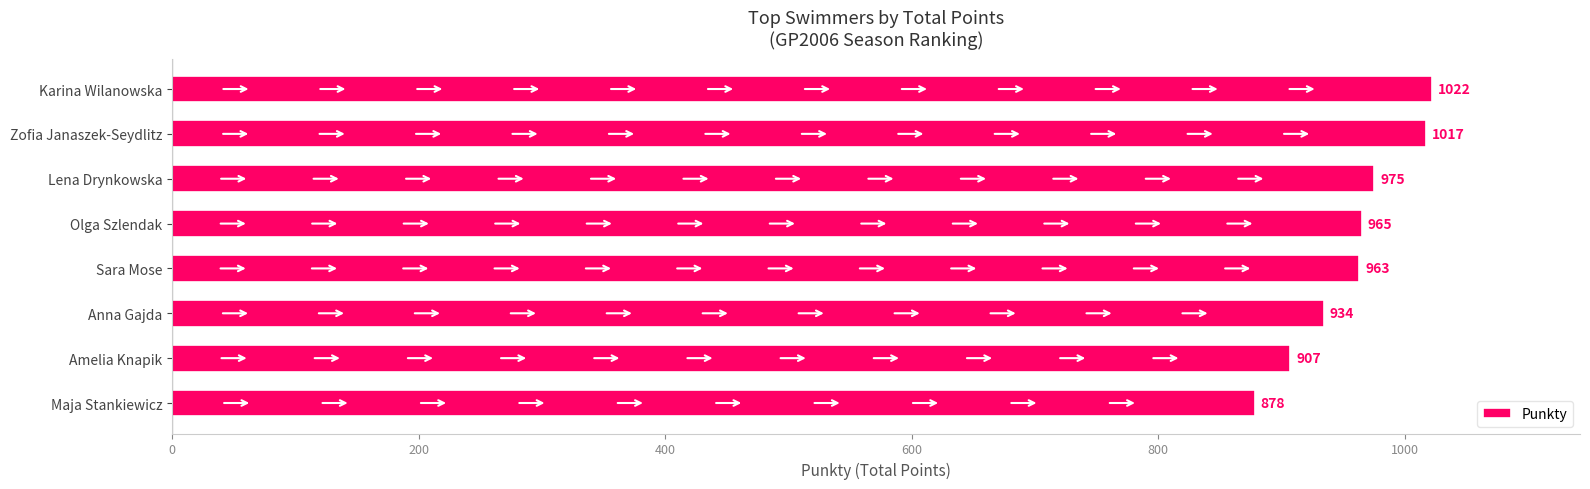

List the labels in order of value, largest first.

Karina Wilanowska, Zofia Janaszek-Seydlitz, Lena Drynkowska, Olga Szlendak, Sara Mose, Anna Gajda, Amelia Knapik, Maja Stankiewicz